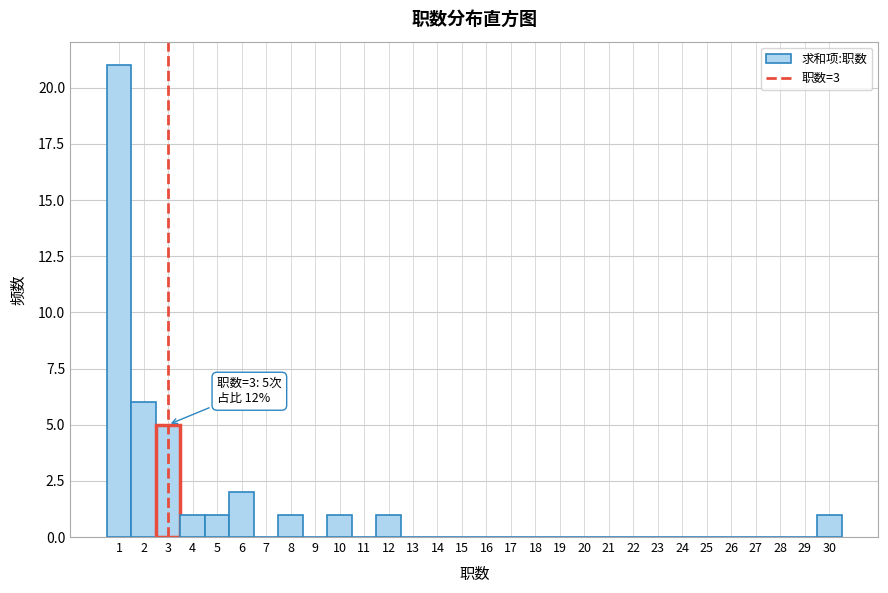

Over which range of the x-axis is the bar tallest?

0.5 to 1.5